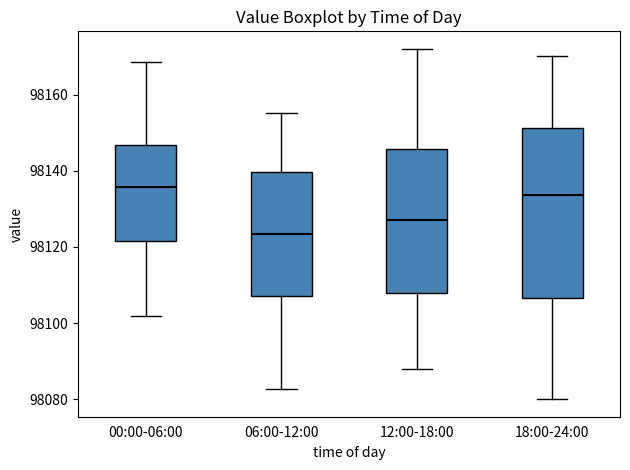

Reading left to right, read every box against the y-axis: the position of its median line, the range the box covers, and the ends of its whiskers. The values are not printed on the chart, so give them approximately, as read against the axis.

00:00-06:00: median 98136, box 98122 to 98146, whiskers 98102 to 98168
06:00-12:00: median 98124, box 98108 to 98140, whiskers 98082 to 98156
12:00-18:00: median 98128, box 98108 to 98146, whiskers 98088 to 98172
18:00-24:00: median 98134, box 98106 to 98152, whiskers 98080 to 98170